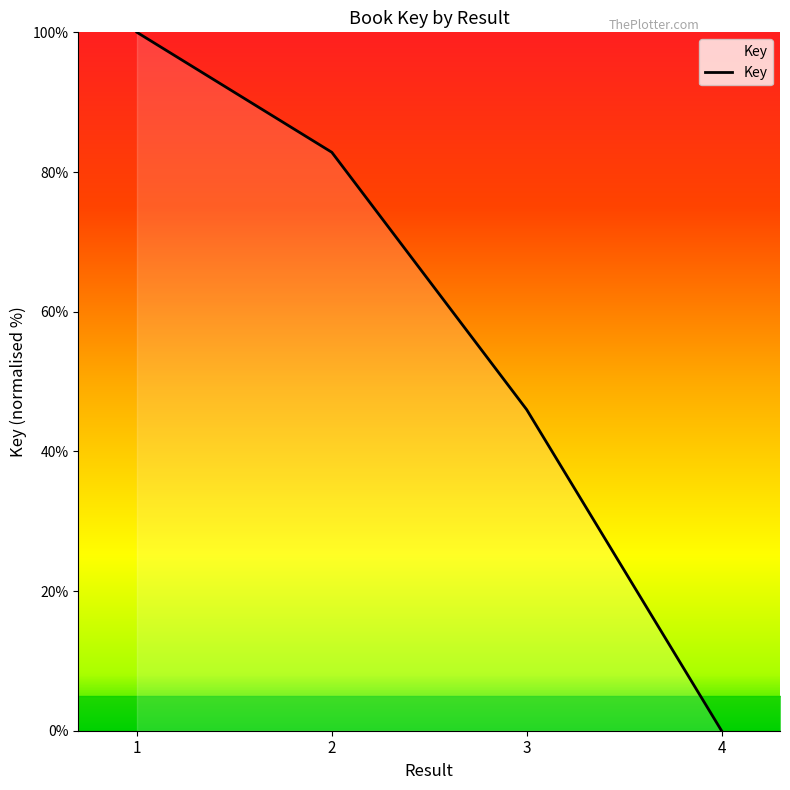

The value at 3 is 12.1. True or false?

False